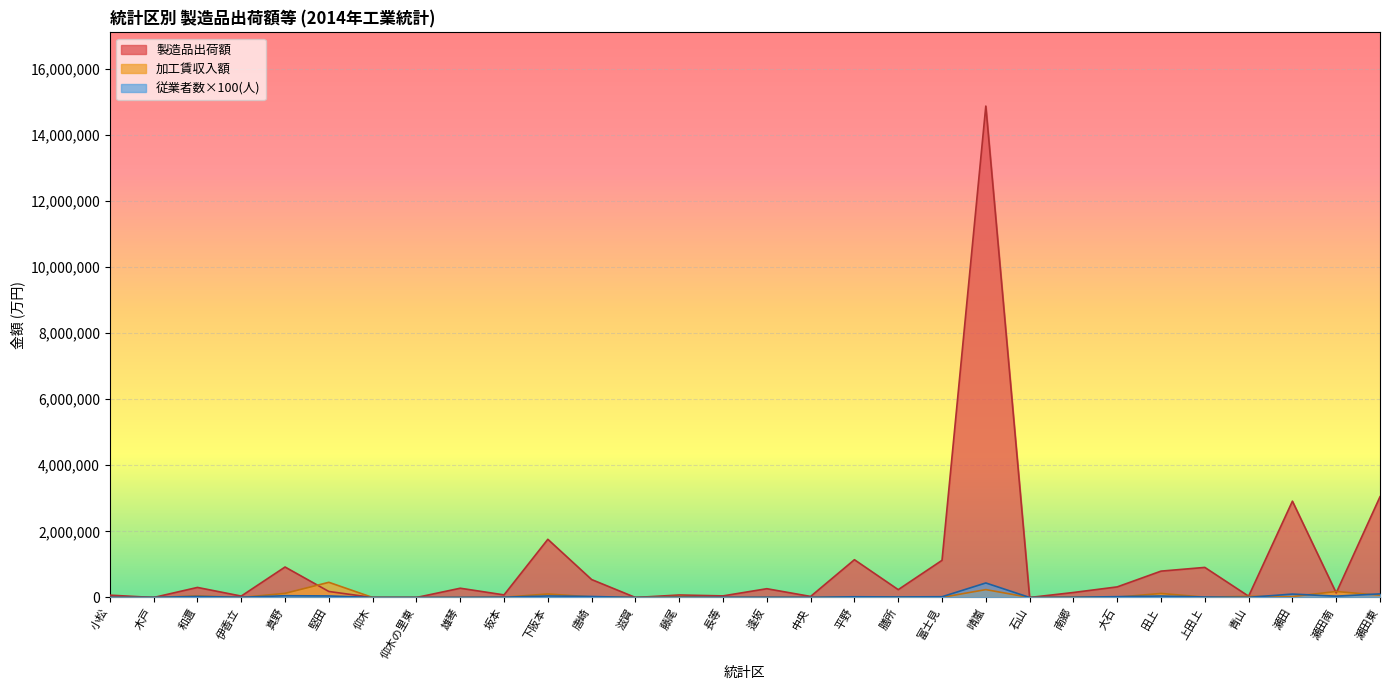

How many interior local valleys does the 製造品出荷額 series have?

10